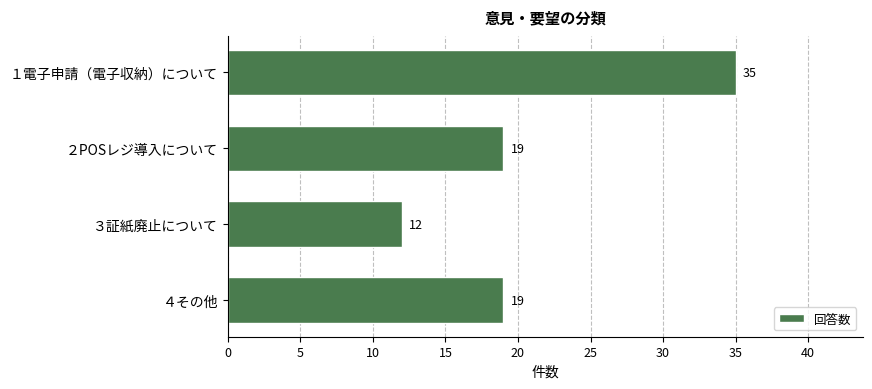

How many categories are shown in the chart?

4